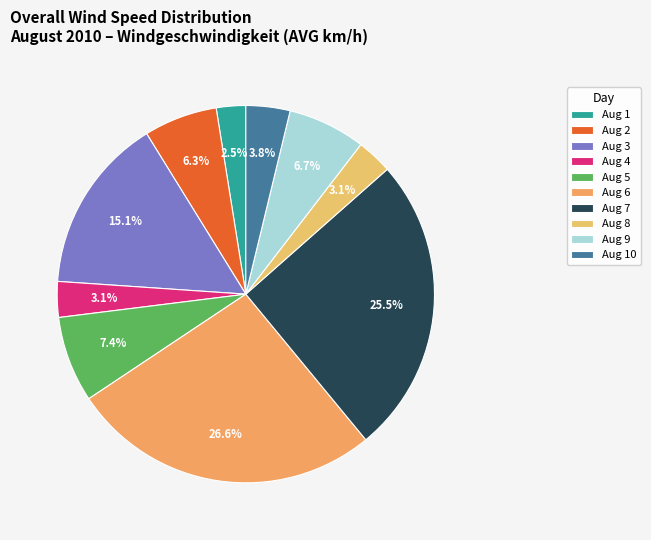

Does Aug 3 represent more than half of the total?

No